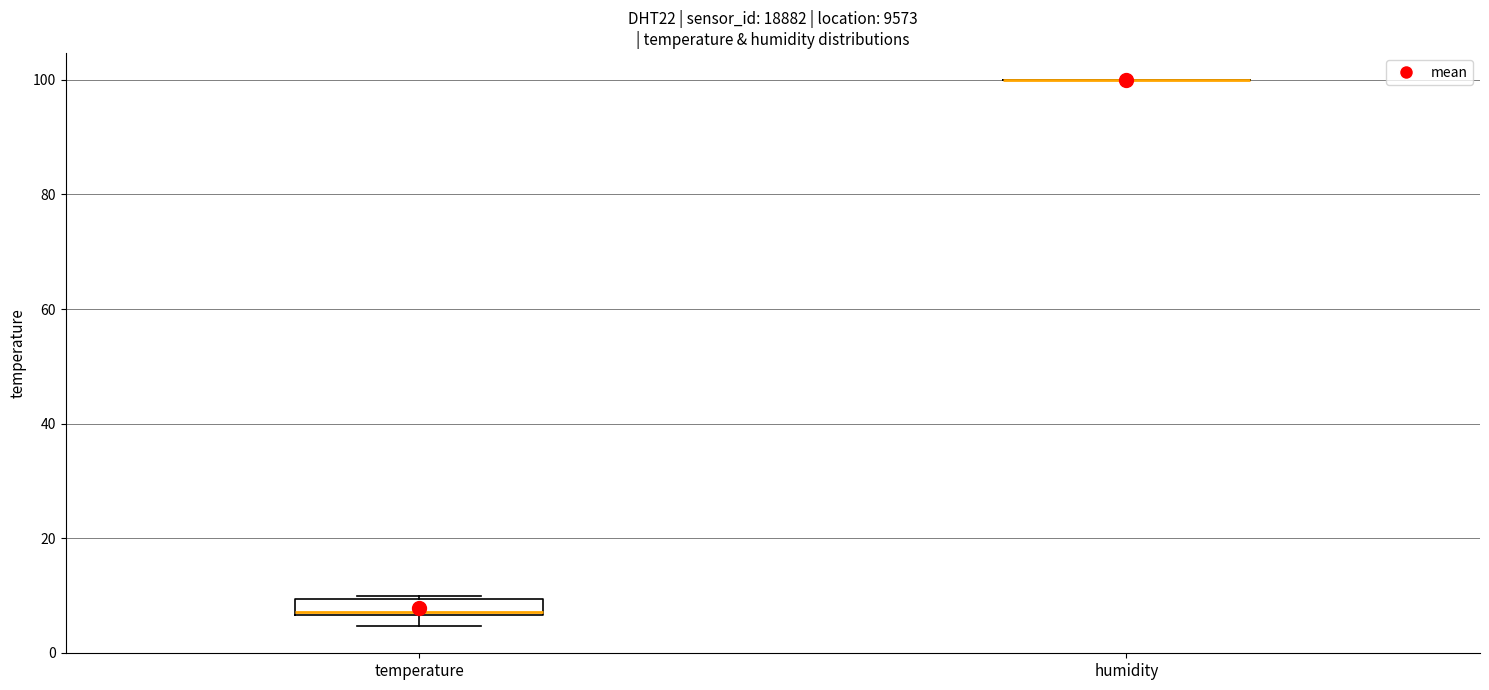

Comparing the boxes themselves (not the whiskers), which one is the tallest?

temperature